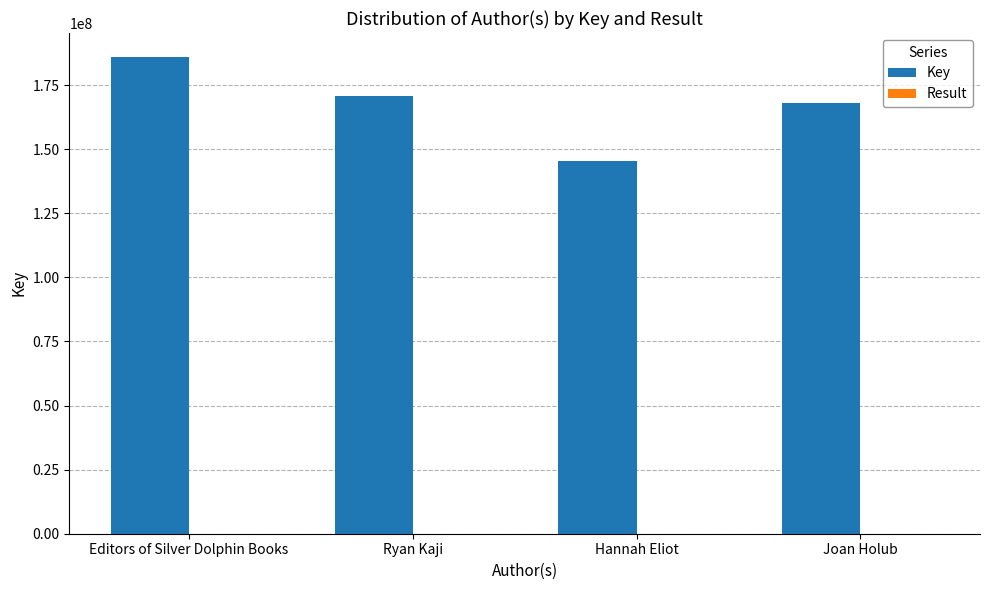

True or false: Key has a value of 48107200 at Ryan Kaji.

False